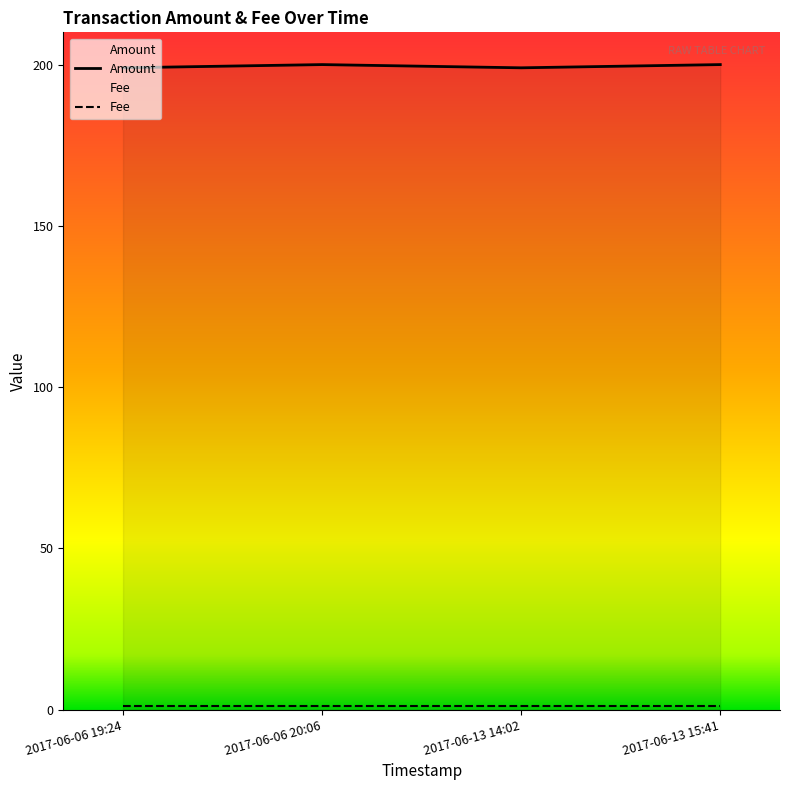

Rank the categories by value from highest to lowest.

2017-06-06 20:06, 2017-06-13 15:41, 2017-06-06 19:24, 2017-06-13 14:02